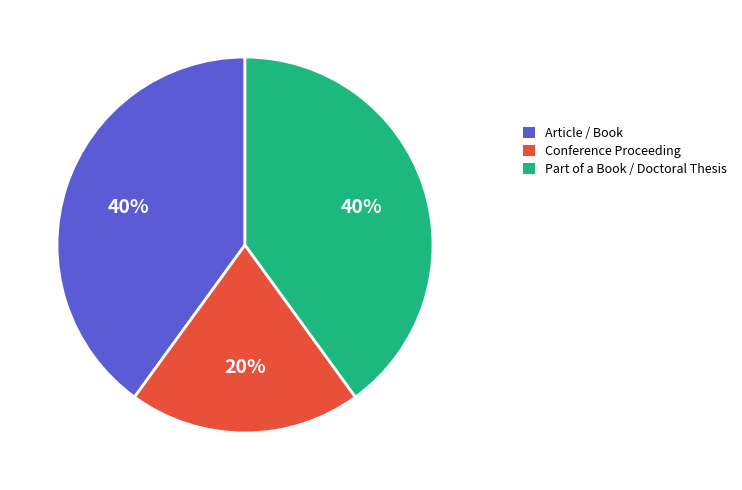

Is there any slice that represents more than half of the pie?

No